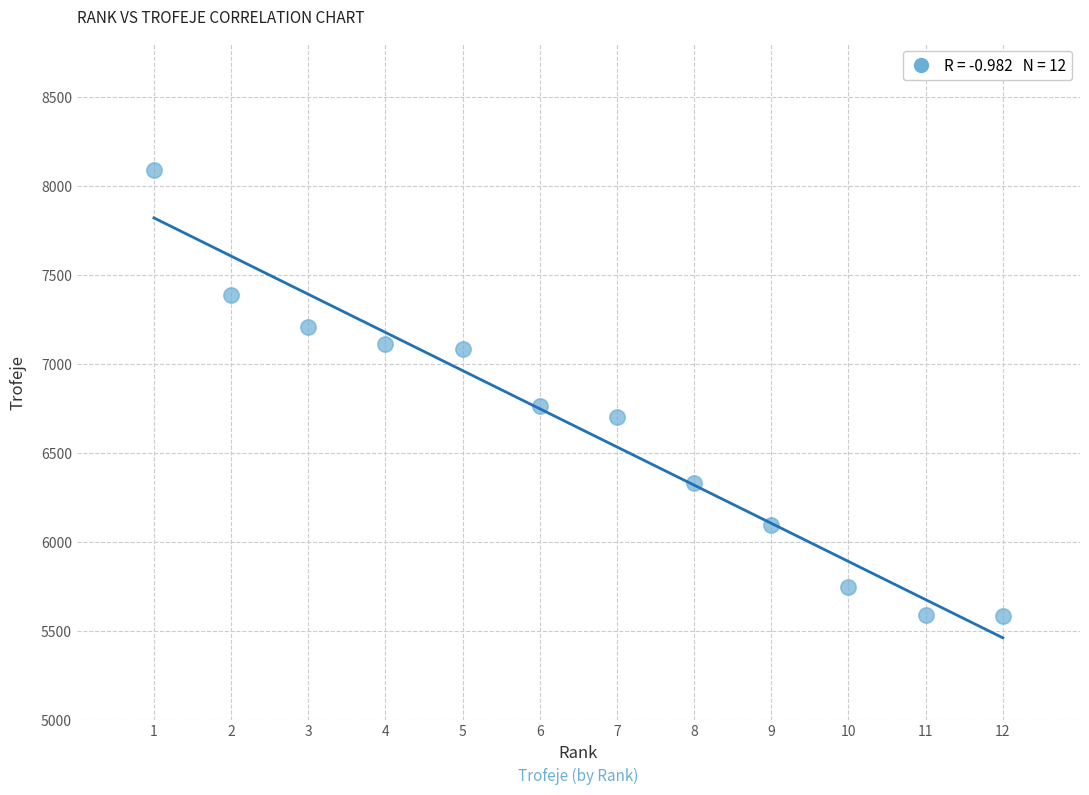

What is the range of X values (max minus min)?

11